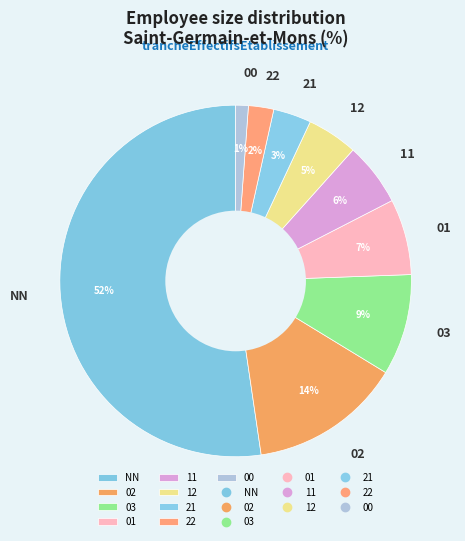

To the nearest percent, what is the average slice percentage?

11%